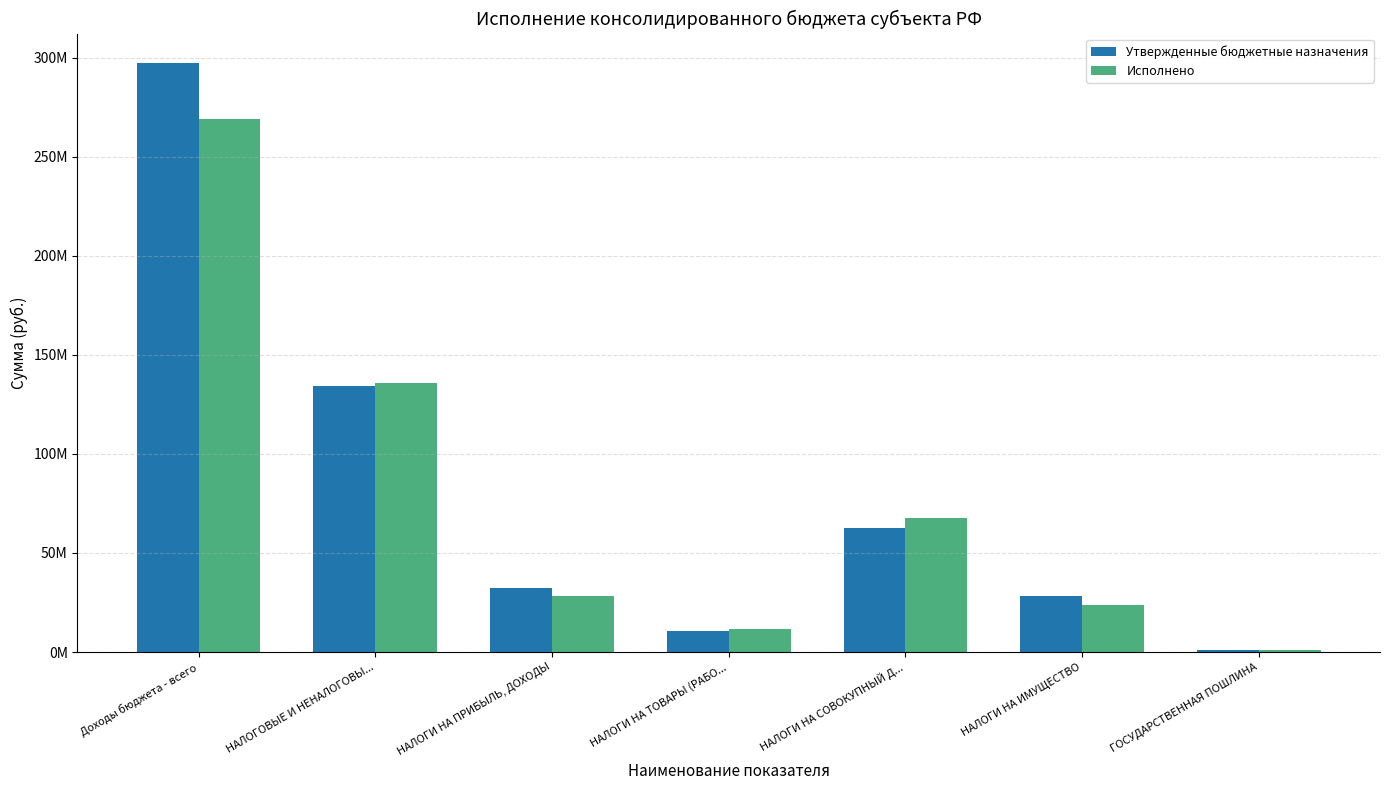

List the series in order of their overall mean, lowest first.

Исполнено, Утвержденные бюджетные назначения